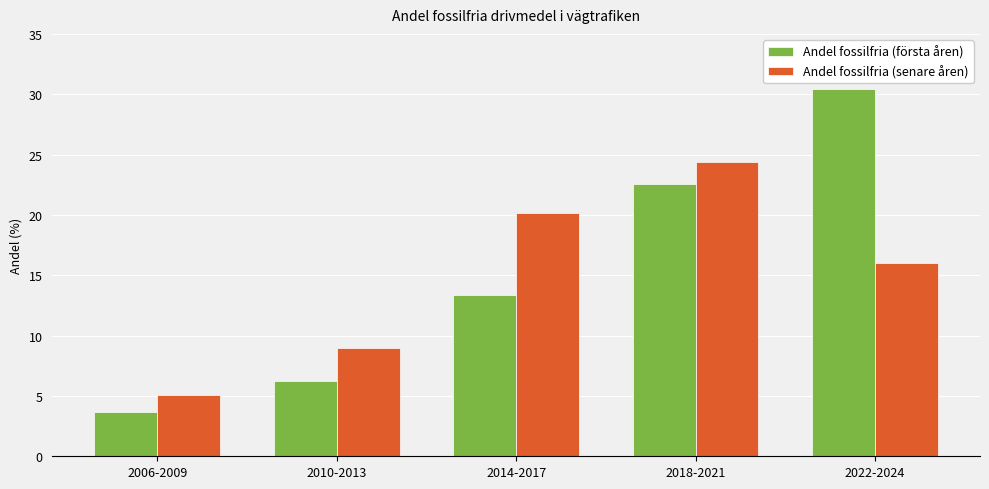

Which label corresponds to the largest value in the chart?

2022-2024